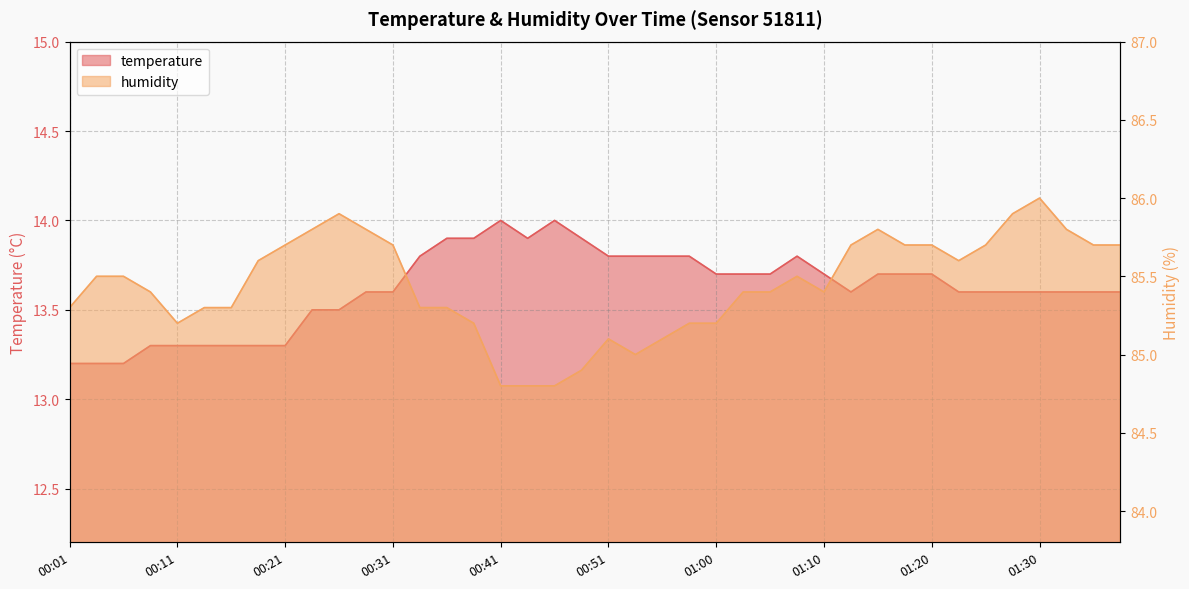

At how many categories does at least one series exceed 15?

40